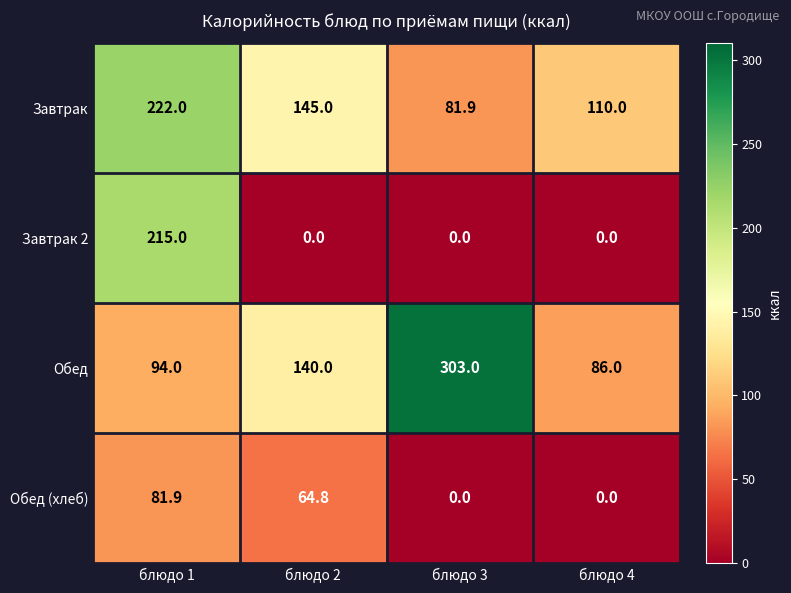

Reading left to right, what are all the values shown in this chart?

Завтрак: 222.0	145.0	81.9	110.0
Завтрак 2: 215.0	0.0	0.0	0.0
Обед: 94.0	140.0	303.0	86.0
Обед (хлеб): 81.9	64.8	0.0	0.0